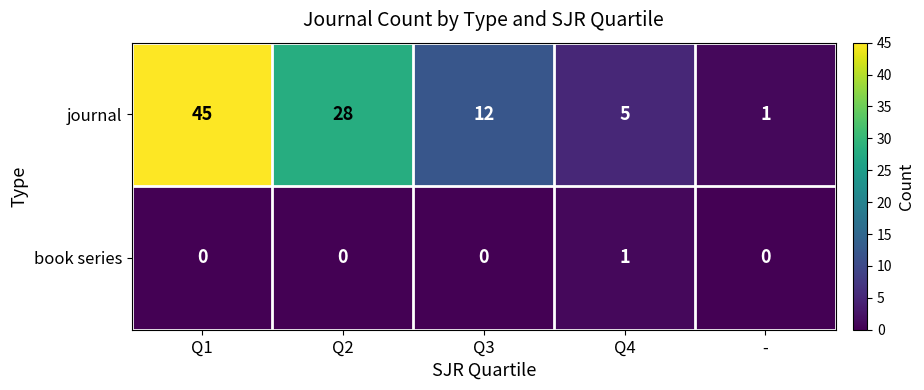

Rank the series by their average value, from highest to lowest.

journal, book series